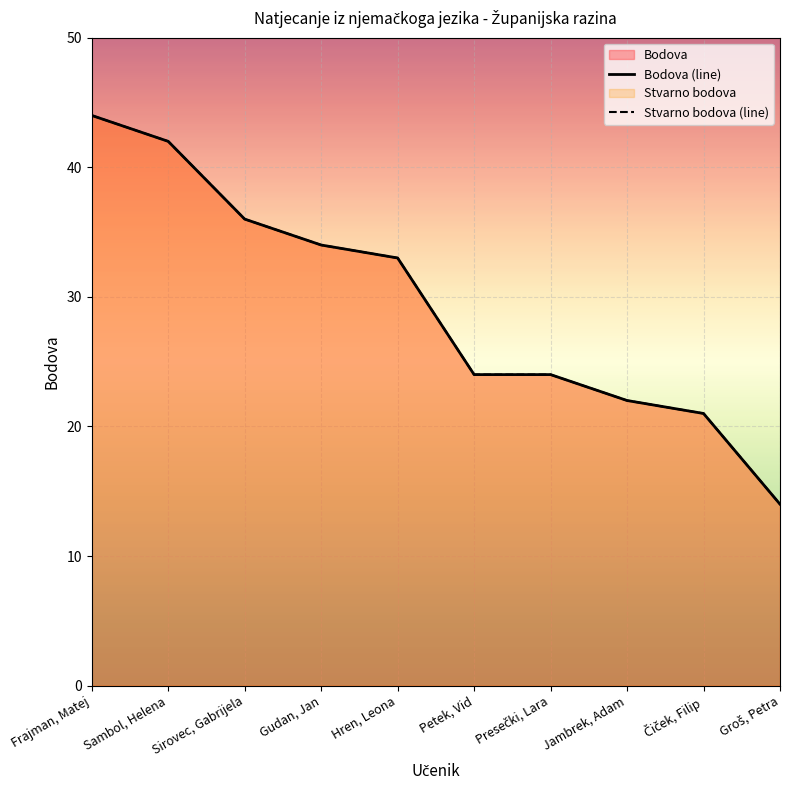

What is the label of the 8th point from the left?

Jambrek, Adam